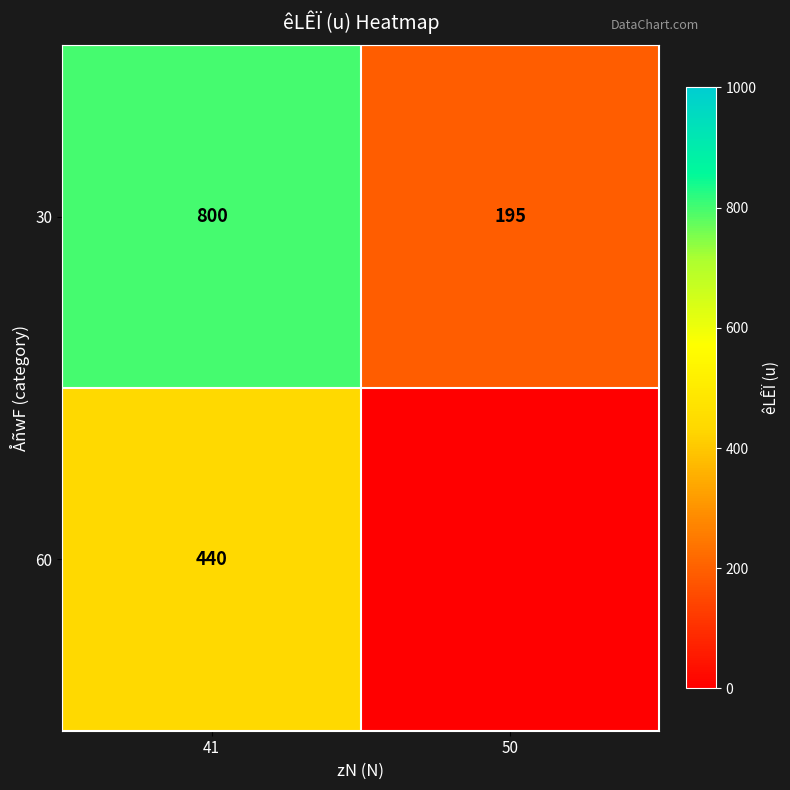

How many 30 values are between 195 and 800?

2